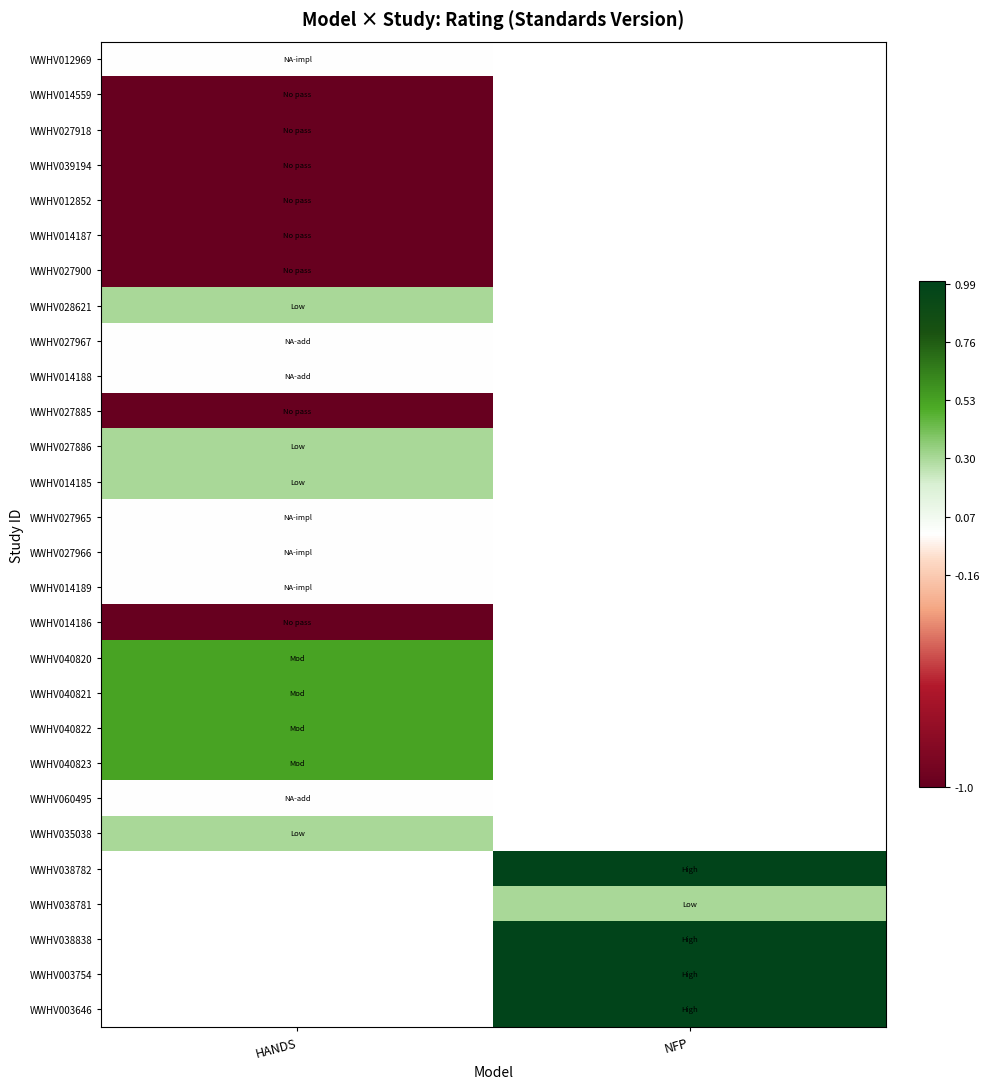

Rank the series by their maximum value, from lowest to highest.

WWHV014559, WWHV027918, WWHV039194, WWHV012852, WWHV014187, WWHV027900, WWHV027885, WWHV014186, WWHV012969, WWHV027967, WWHV014188, WWHV027965, WWHV027966, WWHV014189, WWHV060495, WWHV028621, WWHV027886, WWHV014185, WWHV035038, WWHV040820, WWHV040821, WWHV040822, WWHV040823, WWHV038782, WWHV038781, WWHV038838, WWHV003754, WWHV003646